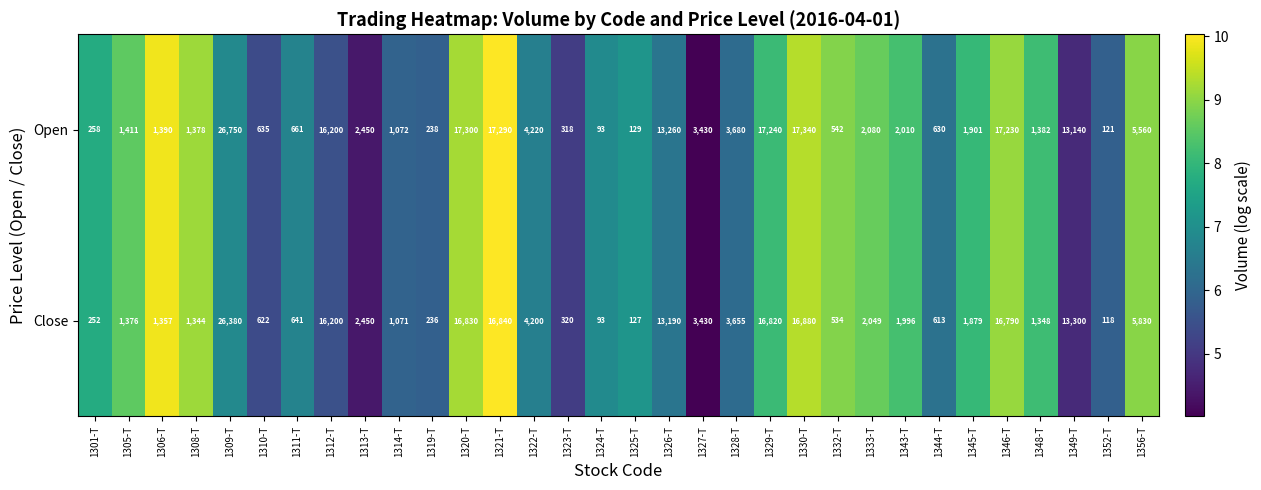

The Close series shows 1376 at 1305-T. True or false?

True